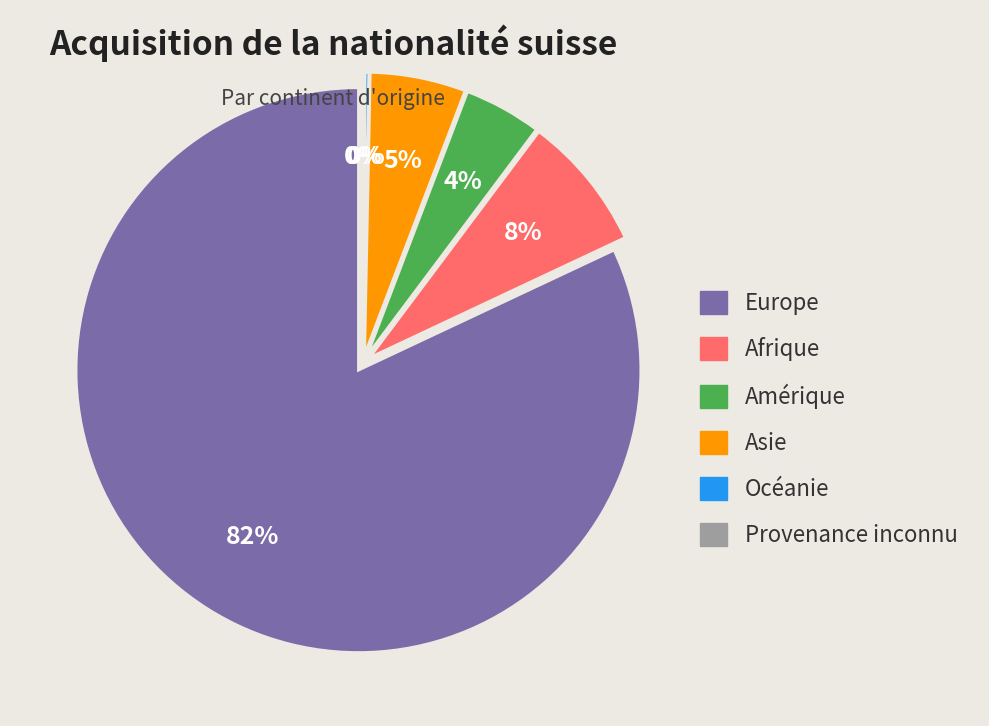

To the nearest percent, what is the average slice percentage?

17%